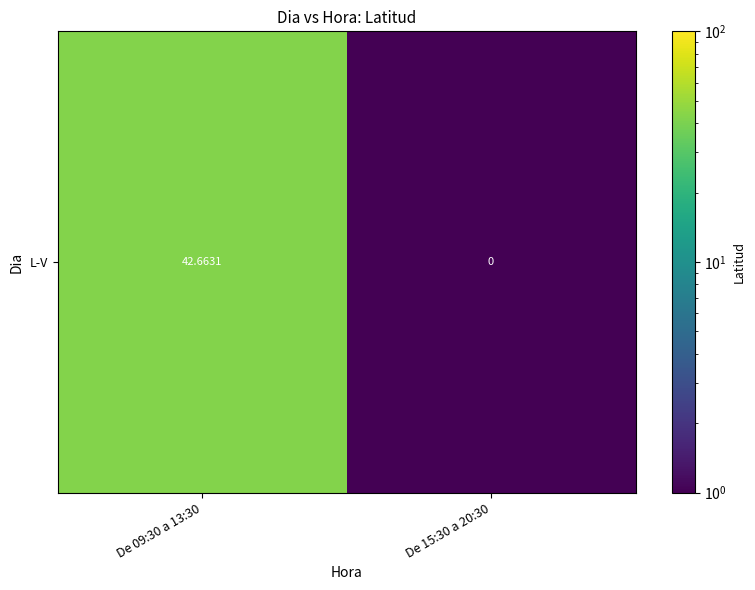

At which label is the value closest to 21?

De 15:30 a 20:30